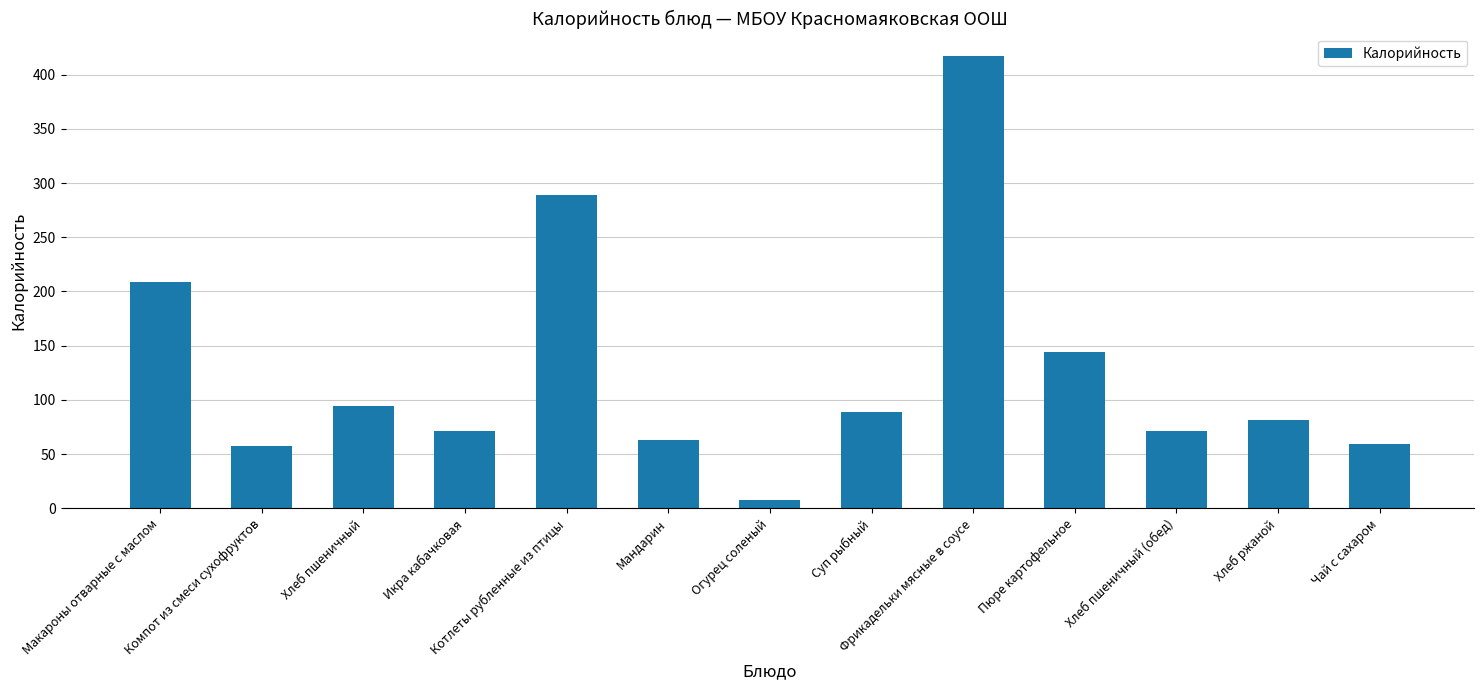

What is the approximate value at Котлеты рубленные из птицы?

289.0